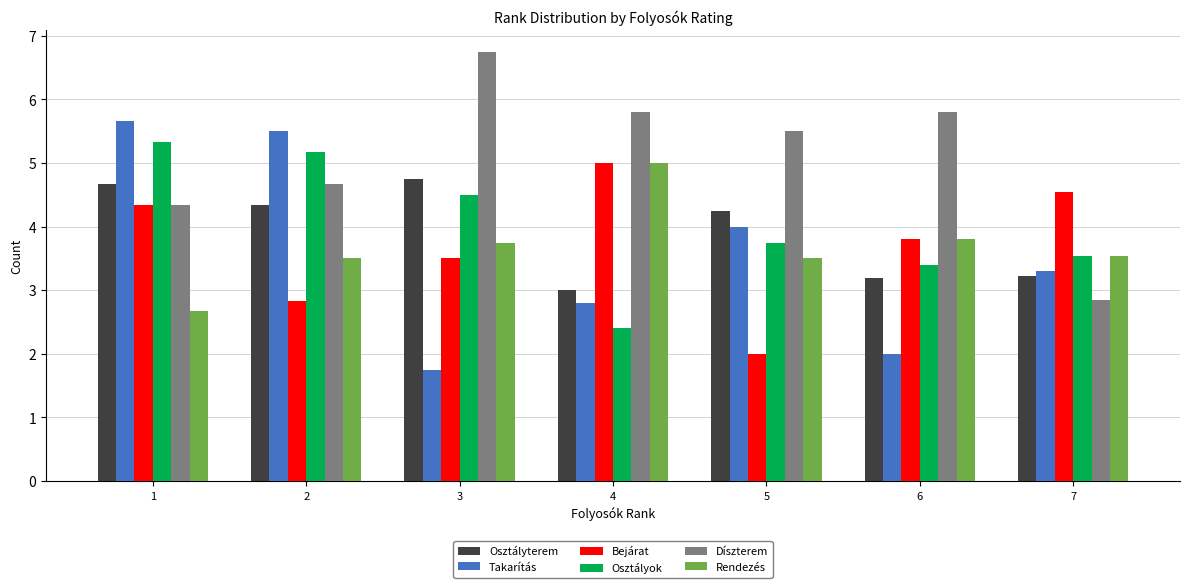

The Rendezés series shows 5.1 at 6. True or false?

False